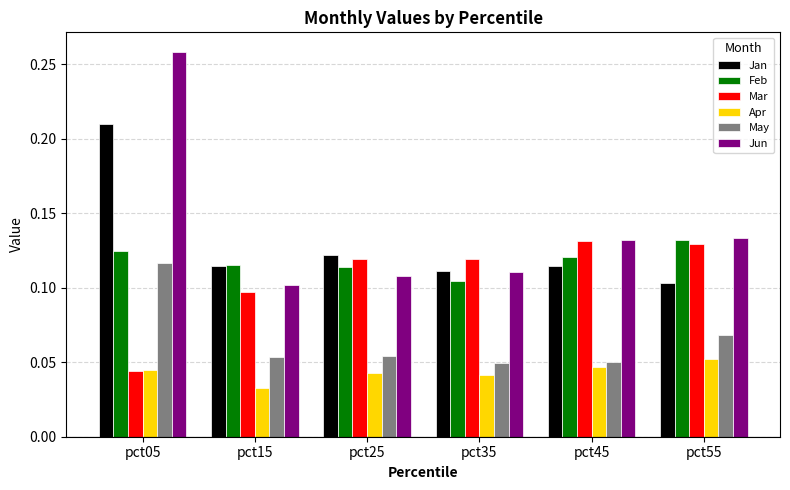

The value of Feb at pct35 is 0.1. True or false?

True